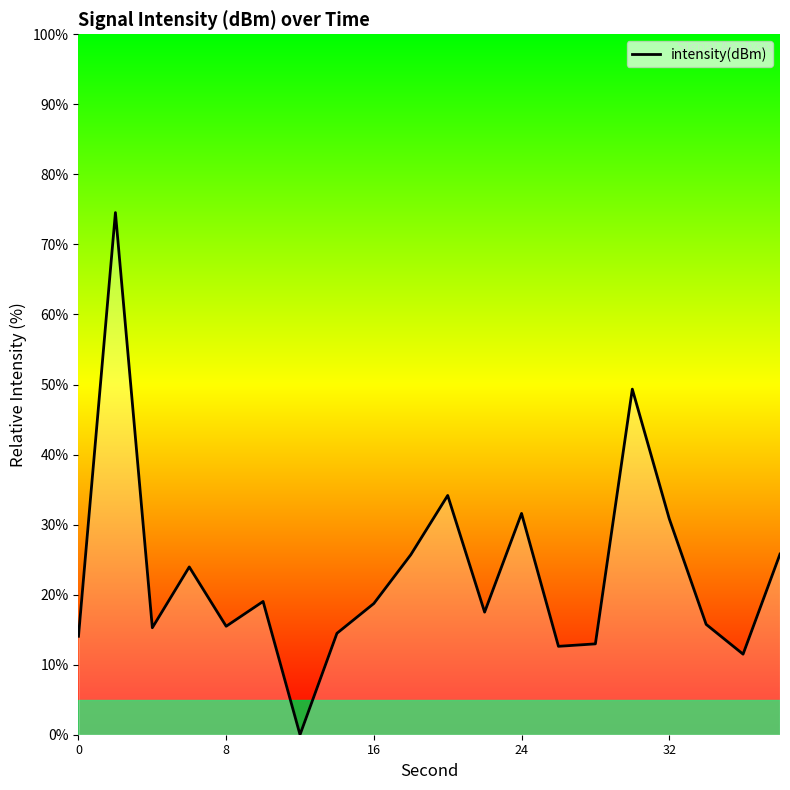

What is the sum of all values?

463.3